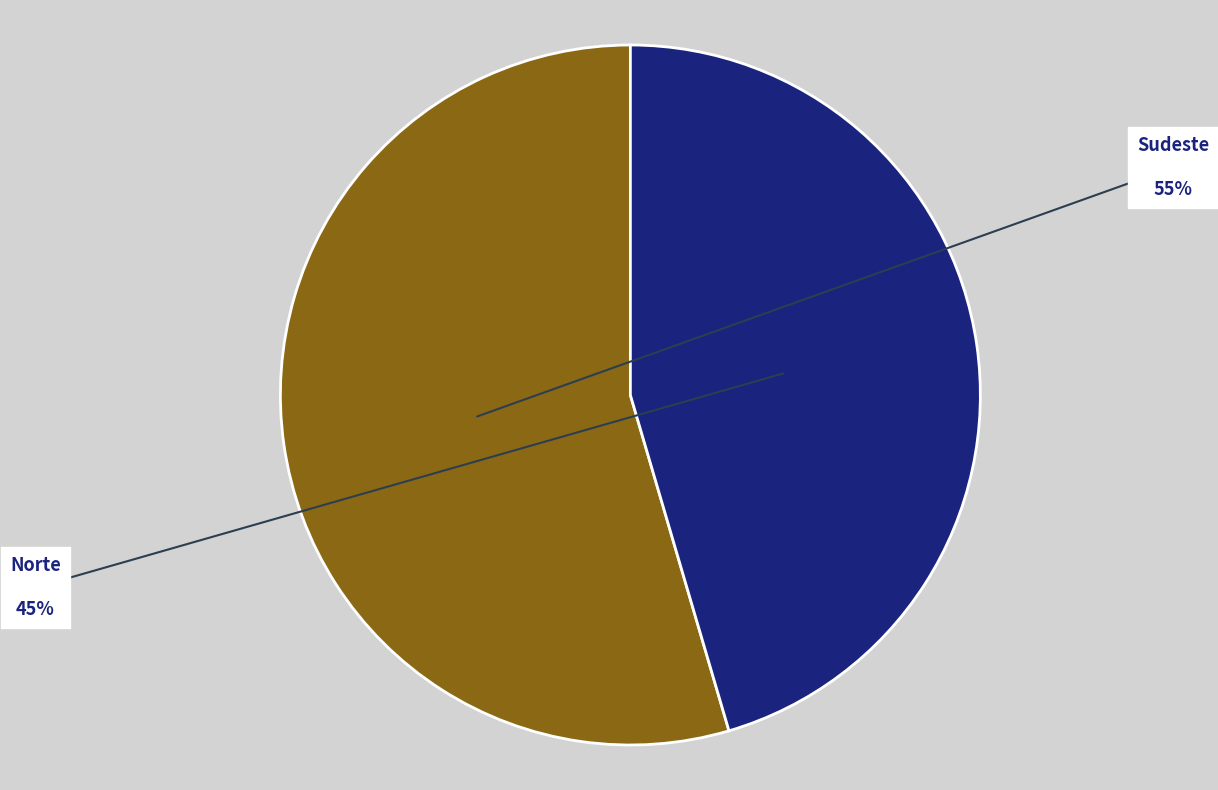

Is there any slice that represents more than half of the pie?

Yes